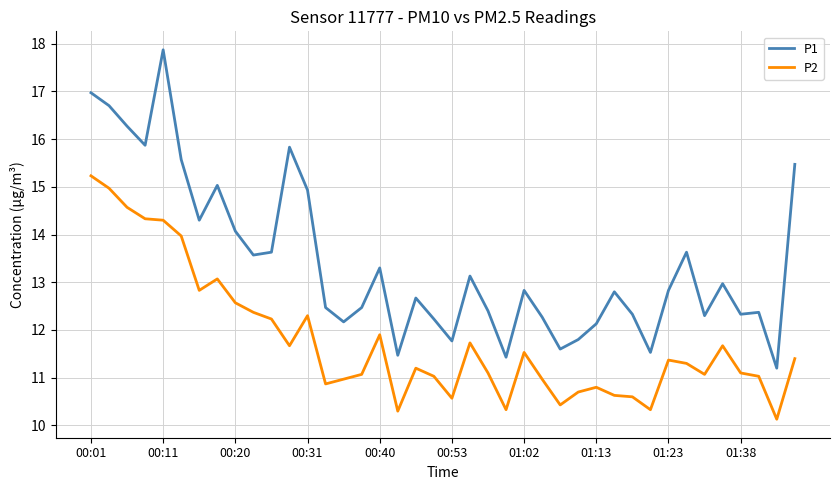

List the series in order of their overall mean, highest first.

P1, P2